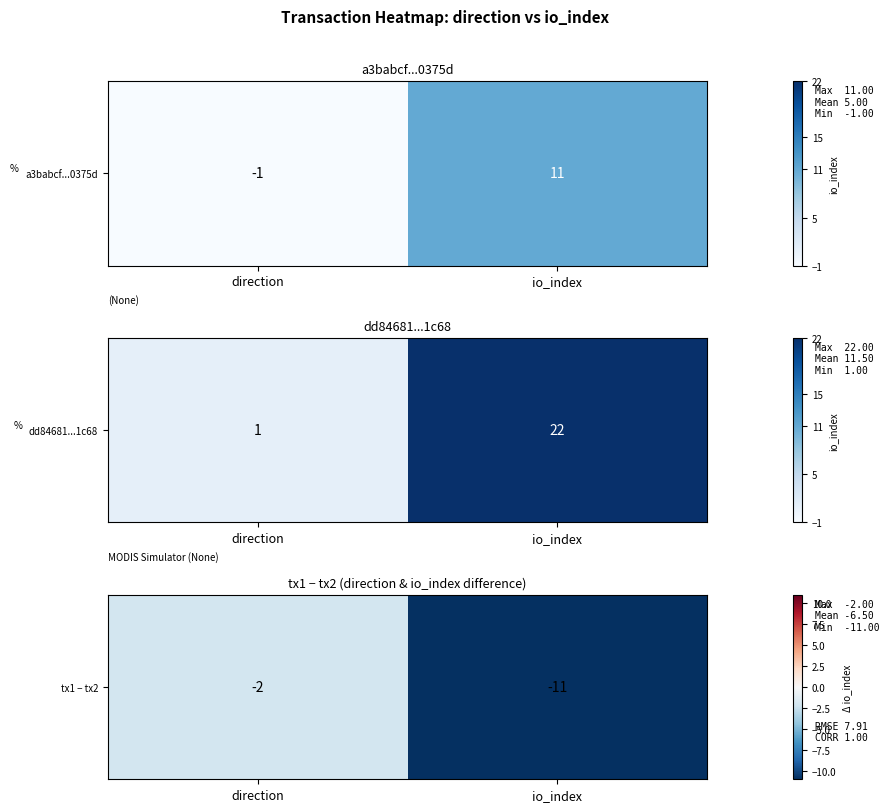

Reading right to left, transcribe all the data shown in this chart.

io_index=-11	direction=-2